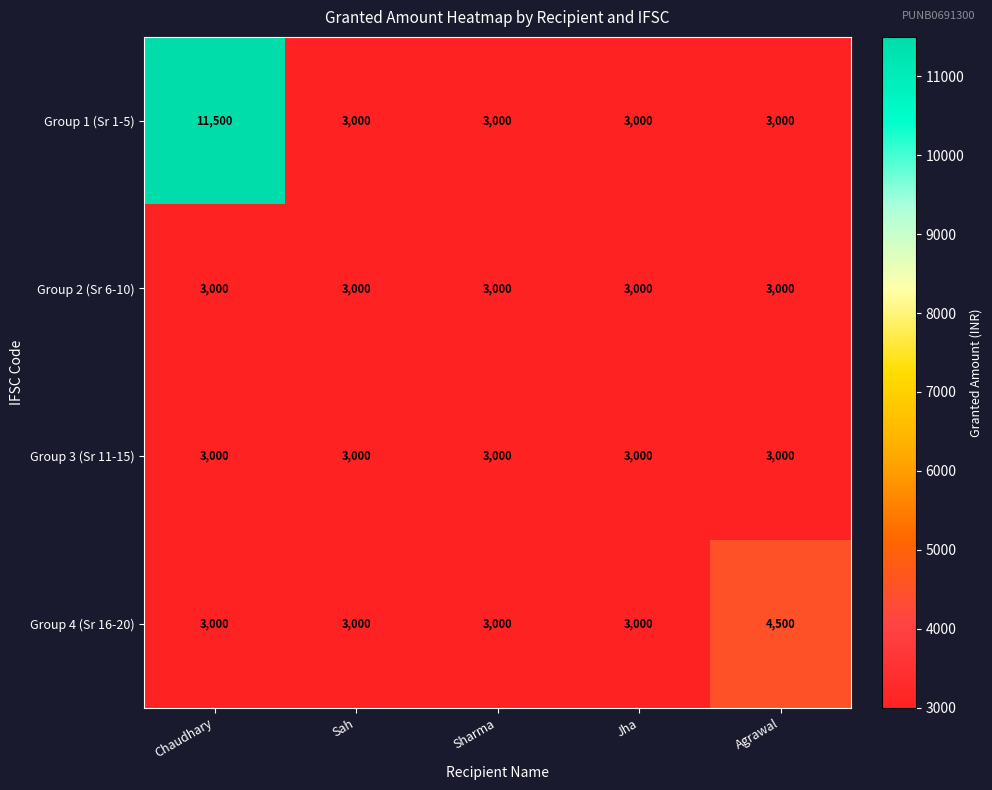

Reading right to left, transcribe all the data shown in this chart.

Group 1 (Sr 1-5): 3000	3000	3000	3000	11500
Group 2 (Sr 6-10): 3000	3000	3000	3000	3000
Group 3 (Sr 11-15): 3000	3000	3000	3000	3000
Group 4 (Sr 16-20): 4500	3000	3000	3000	3000